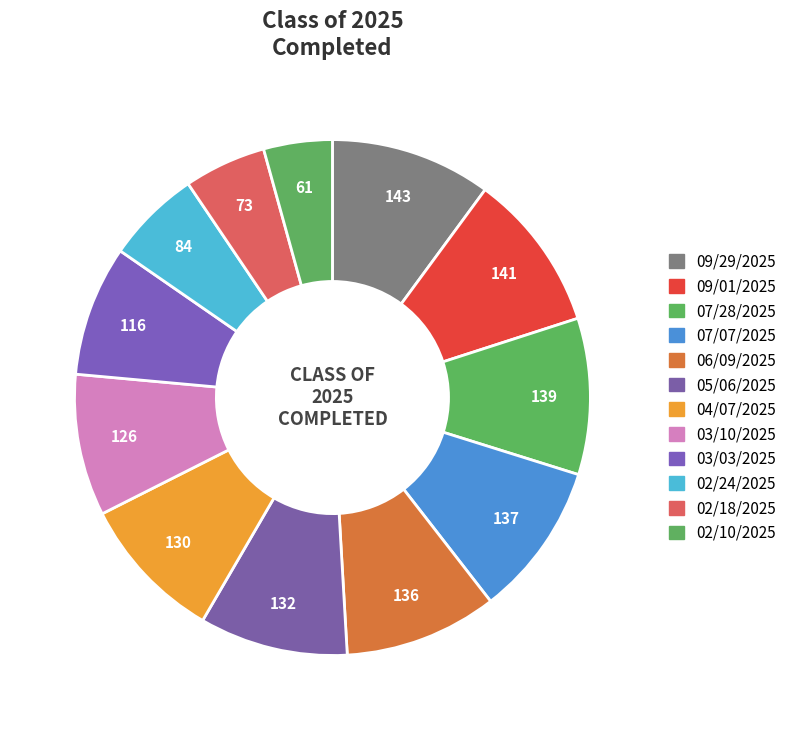

Which slice is the smallest?

02/10/2025